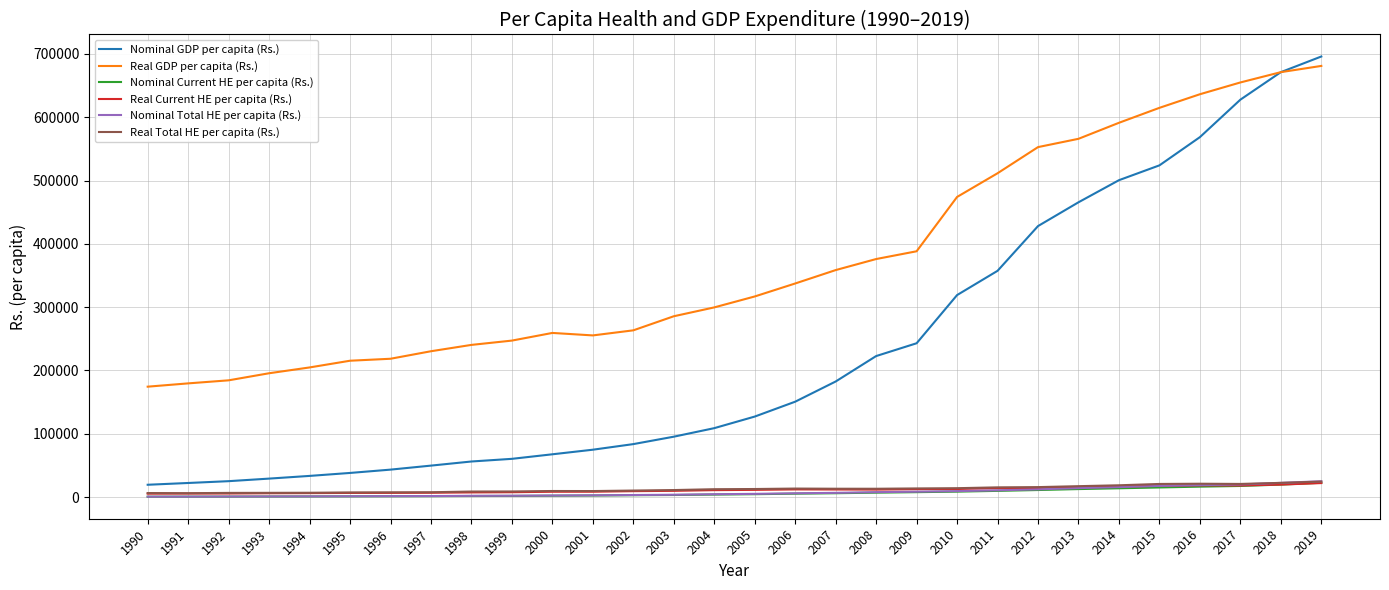

What is the difference between the highest and lowest values at 1997?

228893.5